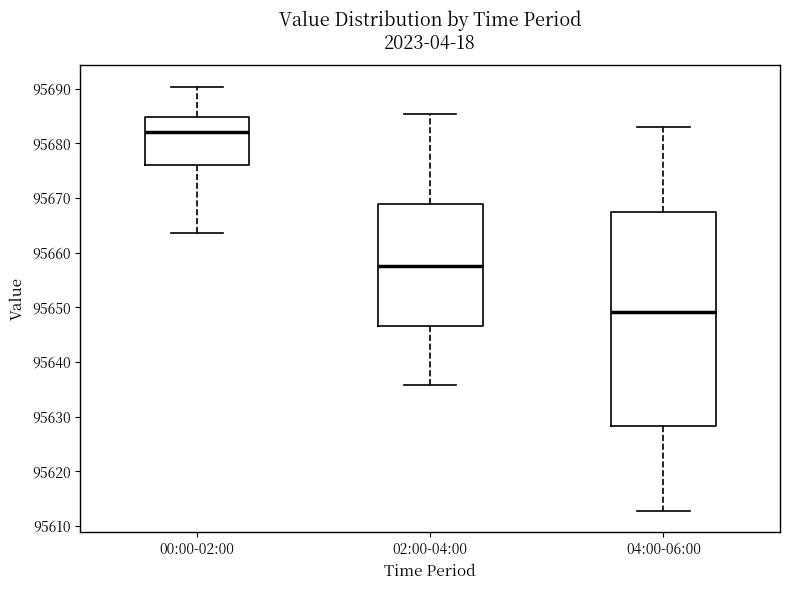

Reading left to right, read every box against the y-axis: the position of its median line, the range the box covers, and the ends of its whiskers. The values are not printed on the chart, so give them approximately, as read against the axis.

00:00-02:00: median 95682, box 95676 to 95685, whiskers 95664 to 95690
02:00-04:00: median 95658, box 95647 to 95669, whiskers 95636 to 95685
04:00-06:00: median 95649, box 95628 to 95667, whiskers 95613 to 95683